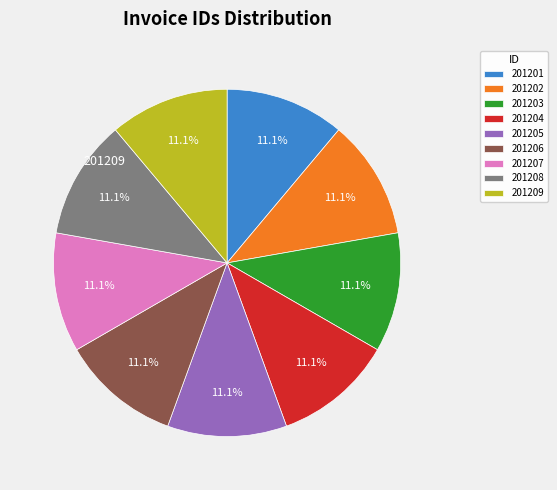

Is there a majority slice in this chart?

No